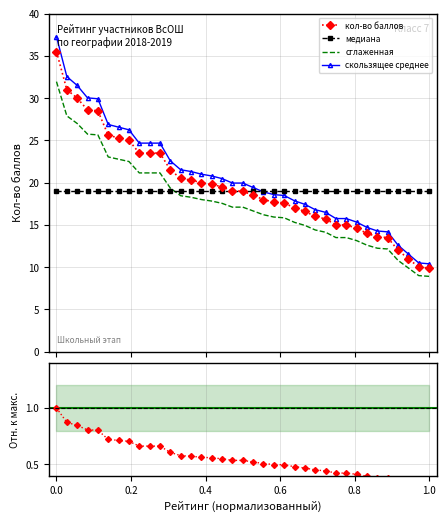

True or false: сглаженная and кол-во баллов cross at least once.

False